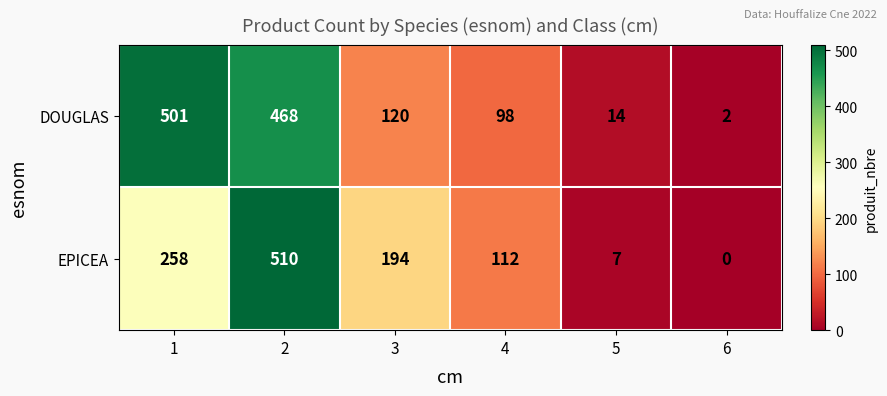

Which category has the highest value across all series?

2